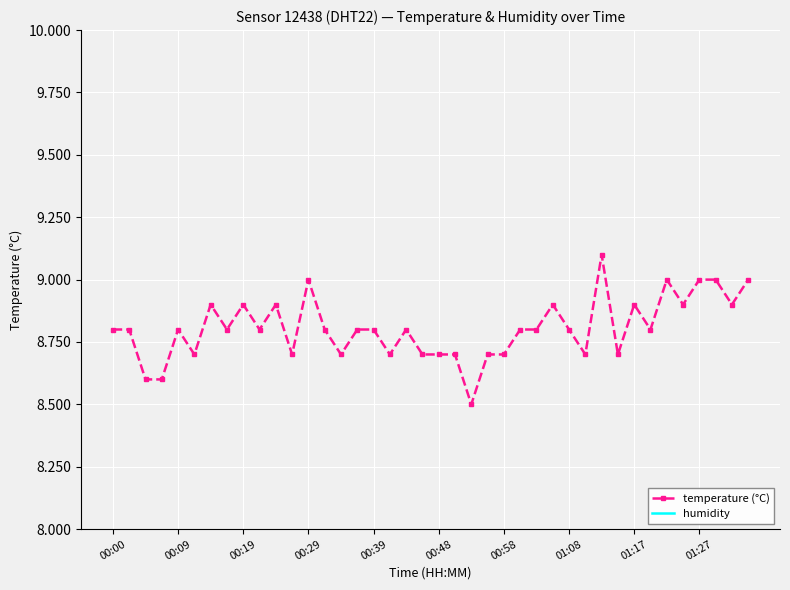

What is the maximum value for temperature (°C)?

9.1